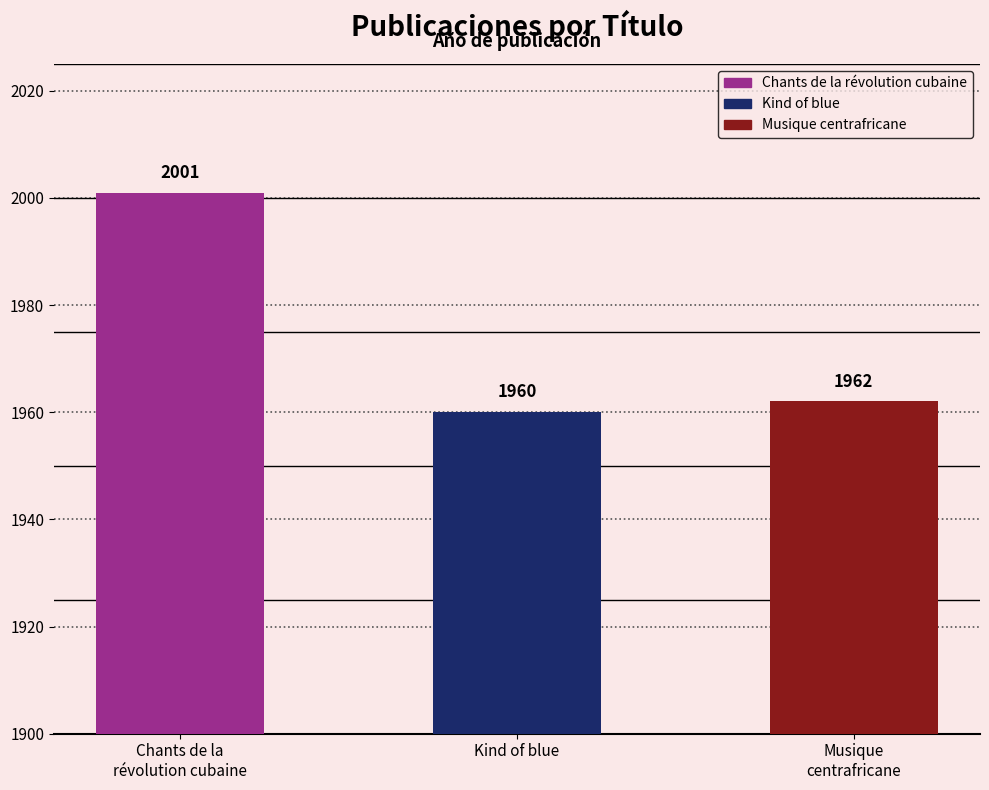

What is the sum of the values at Kind of blue and Musique
centrafricane?

3922